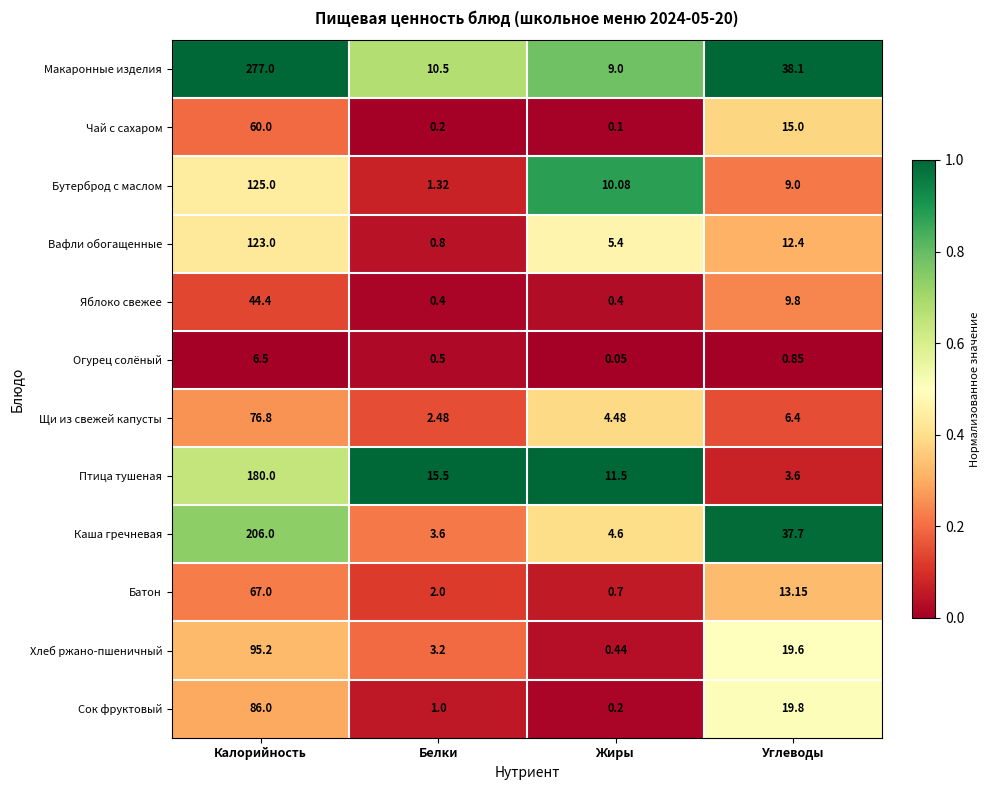

Is the value of Макаронные изделия at Углеводы greater than the value of Сок фруктовый at Жиры?

Yes